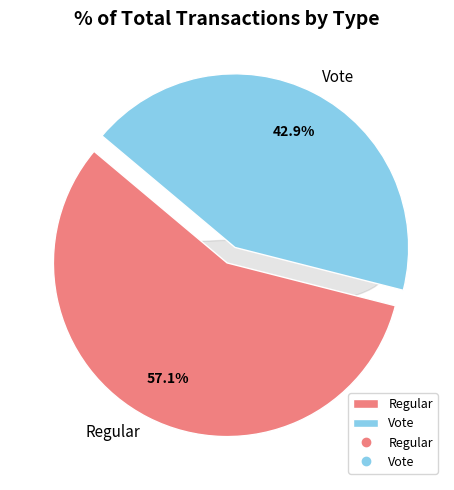

Rank the categories by value from lowest to highest.

Vote, Regular